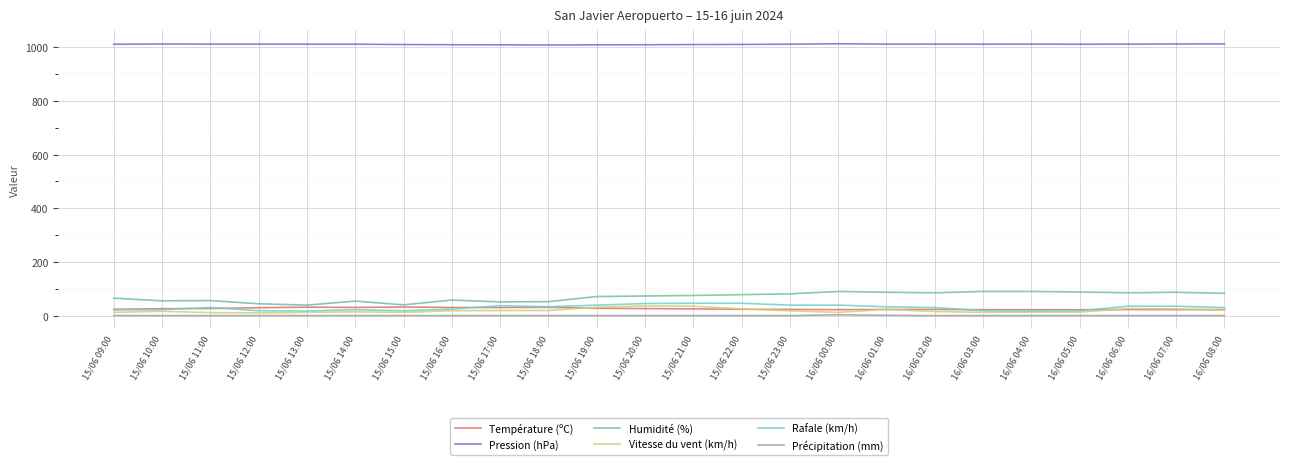

What is the total value across all series at 16/06 00:00?

1179.1